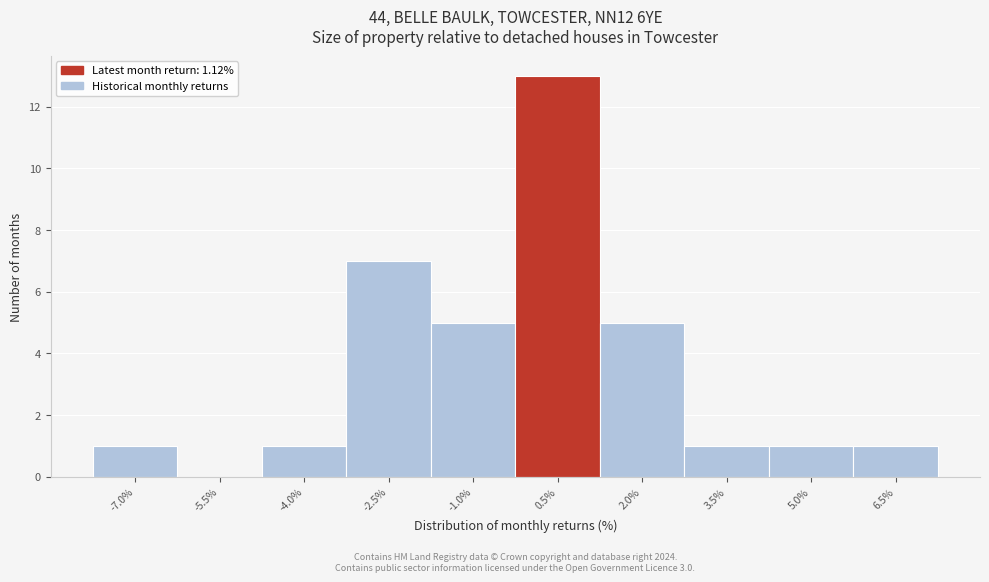

Reading right to left, what are all the values shown in this chart?

6.5%=1	5.0%=1	3.5%=1	2.0%=5	0.5%=13	-1.0%=5	-2.5%=7	-4.0%=1	-5.5%=0	-7.0%=1